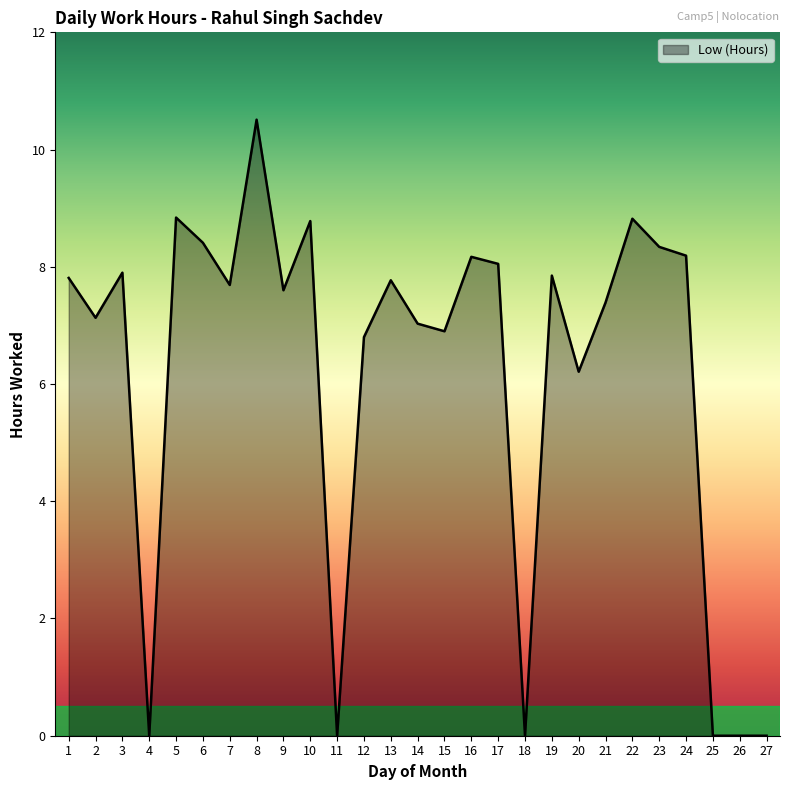

What is the maximum value shown in the chart?

10.5